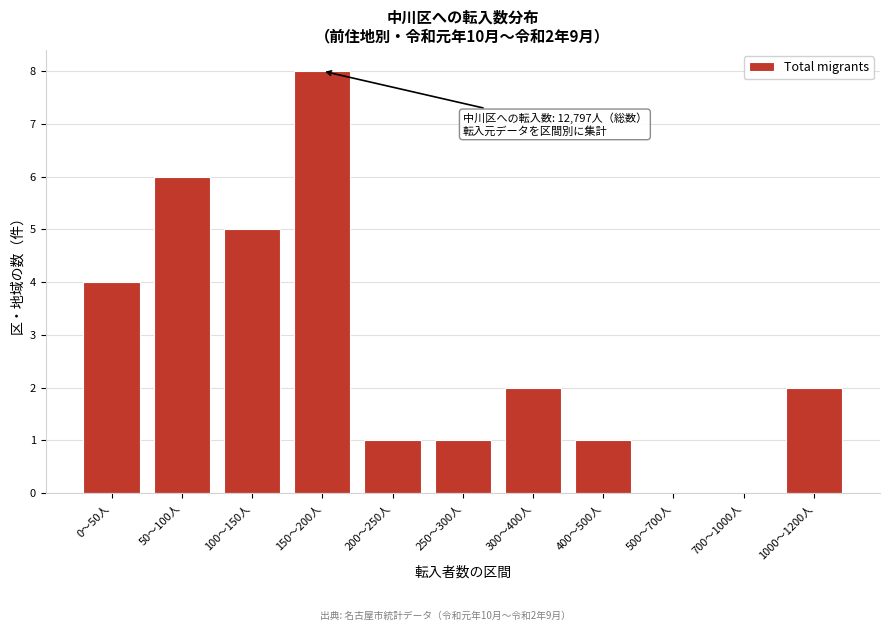

Reading left to right, list all the values displayed in this chart.

0～50人=4	50～100人=6	100～150人=5	150～200人=8	200～250人=1	250～300人=1	300～400人=2	400～500人=1	500～700人=0	700～1000人=0	1000～1200人=2